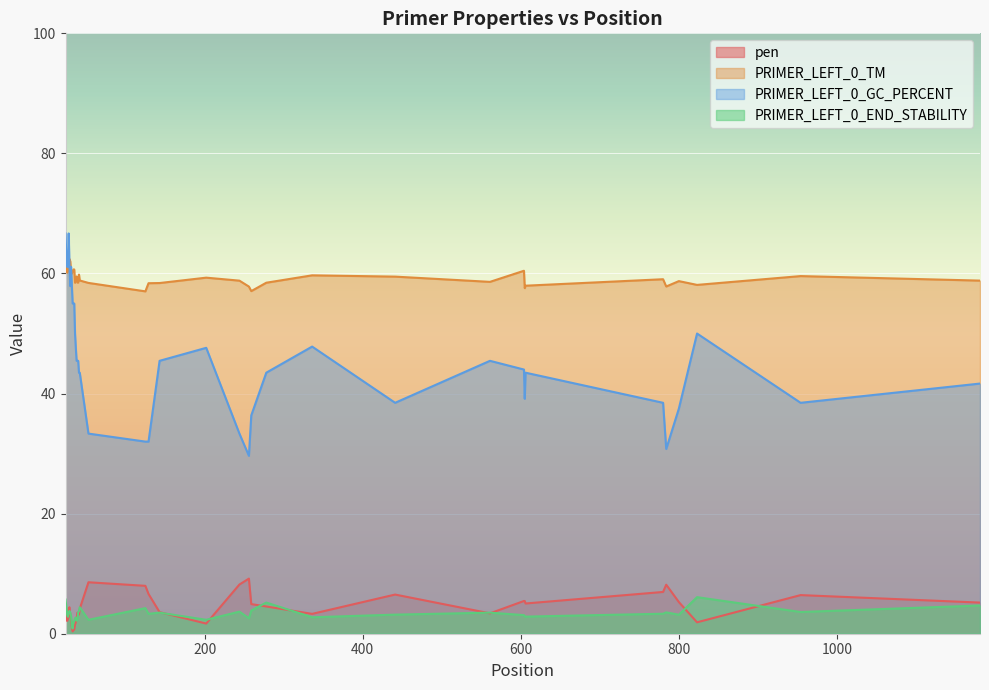

Reading left to right, extract all data points from this chart.

pen: 3.8	3.3	2.1	2.4	4.2	4.4	3.0	2.3	1.0	0.4	0.7	0.7	1.5	1.9	2.5	3.5	3.5	3.2	4.2	8.6	8.0	6.6	3.6	1.7	8.2	9.2	4.9	4.5	3.3	6.5	3.4	5.5	5.4	5.0	7.0	8.2	5.3	1.9	6.4	5.2
PRIMER_LEFT_0_TM: 61.8	62.3	60.1	60.4	62.2	62.4	62.0	60.3	60.0	60.4	60.7	60.7	58.5	59.1	59.5	58.5	58.5	59.8	58.8	58.4	57.0	58.4	58.4	59.3	58.8	57.8	57.1	58.5	59.7	59.5	58.6	60.5	57.6	58.0	59.0	57.8	58.7	58.1	59.6	58.8
PRIMER_LEFT_0_GC_PERCENT: 66.7	63.2	61.1	61.1	66.7	61.1	57.9	61.1	57.9	55.0	55.0	55.0	50.0	47.6	45.5	45.5	45.5	43.5	43.5	33.3	32.0	32.0	45.5	47.6	33.3	29.6	36.4	43.5	47.8	38.5	45.5	44.0	39.1	43.5	38.5	30.8	37.5	50.0	38.5	41.7
PRIMER_LEFT_0_END_STABILITY: 5.7	4.5	3.2	2.8	3.6	3.8	3.5	3.0	1.3	0.9	1.8	2.1	2.6	2.7	2.2	2.3	3.6	3.8	4.4	2.3	4.3	3.3	3.5	2.3	3.7	2.6	3.9	5.2	2.7	3.2	3.5	3.1	2.9	2.9	3.3	3.6	3.2	6.1	3.6	4.7